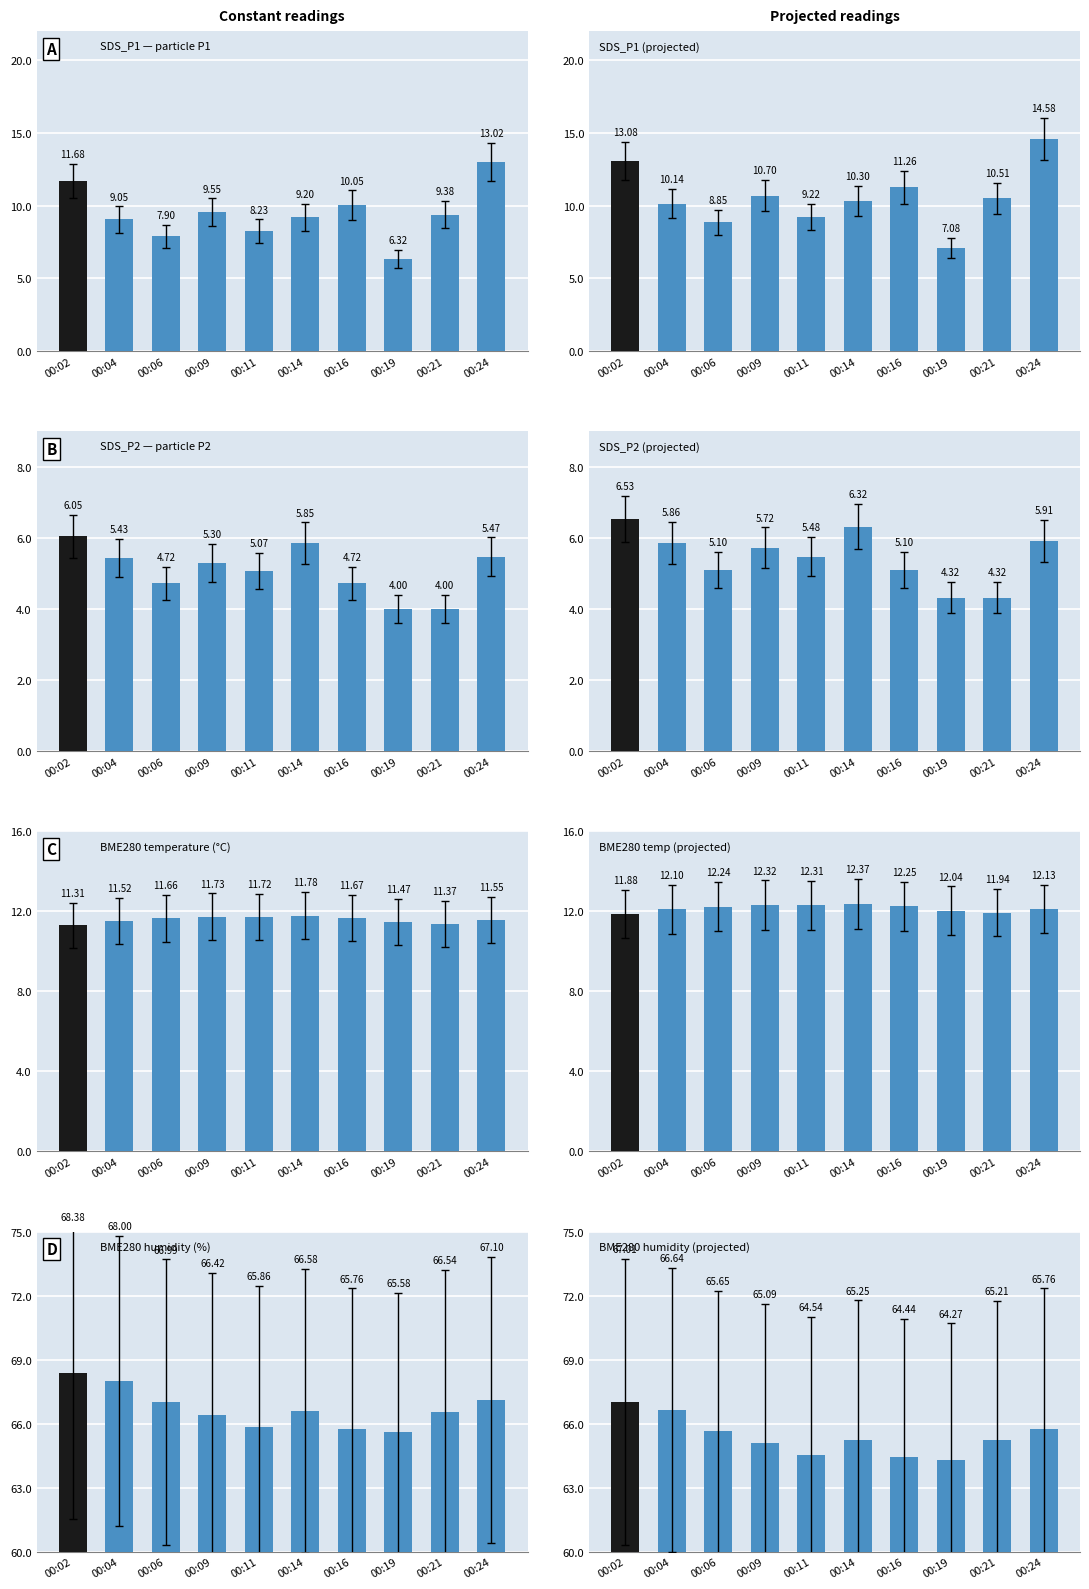

What is the value of the BME280_temperature bar at the 9th from the left?

10.3